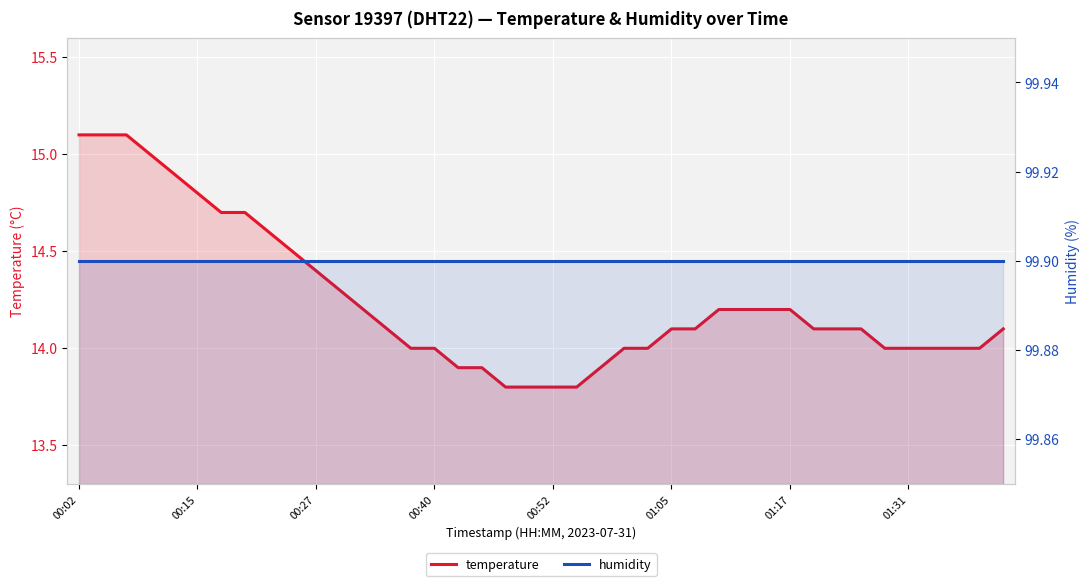

Is the value of temperature at 29 greater than the value of humidity at 01:05?

No